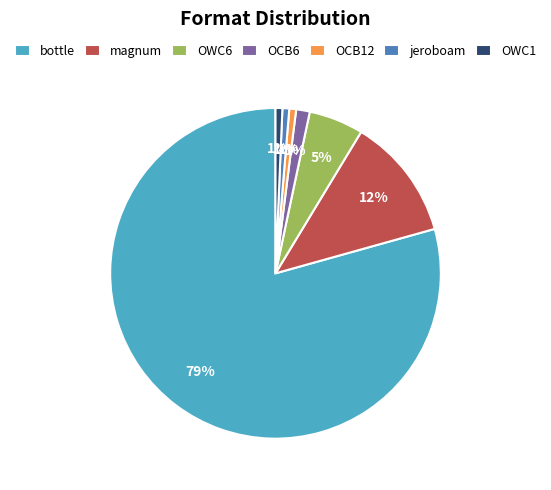

How many slices are in this pie chart?

7